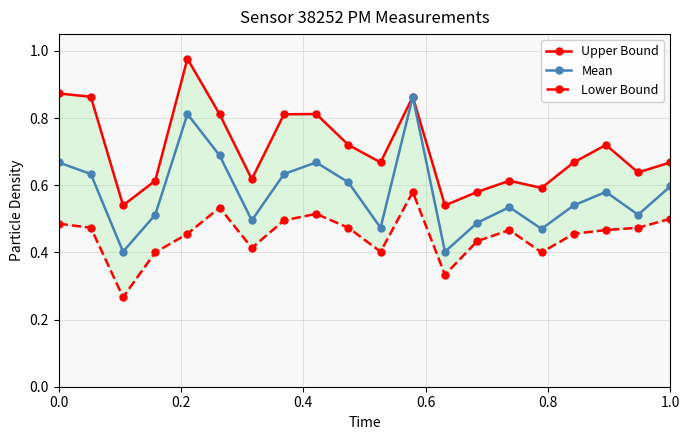

True or false: Mean has more than 1 points higher than both neighbors.

True